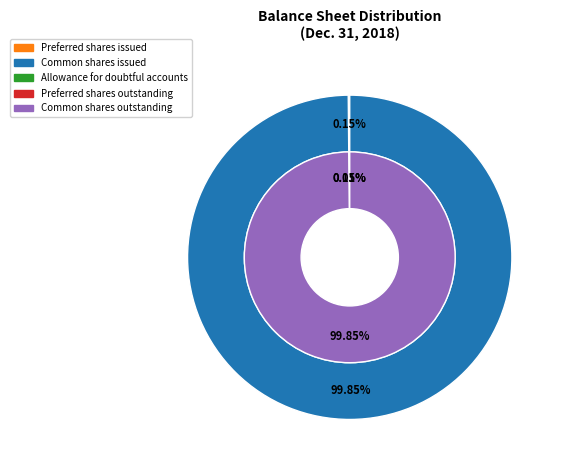

Is it true that Common stock, shares issued is 36% of the pie?

False